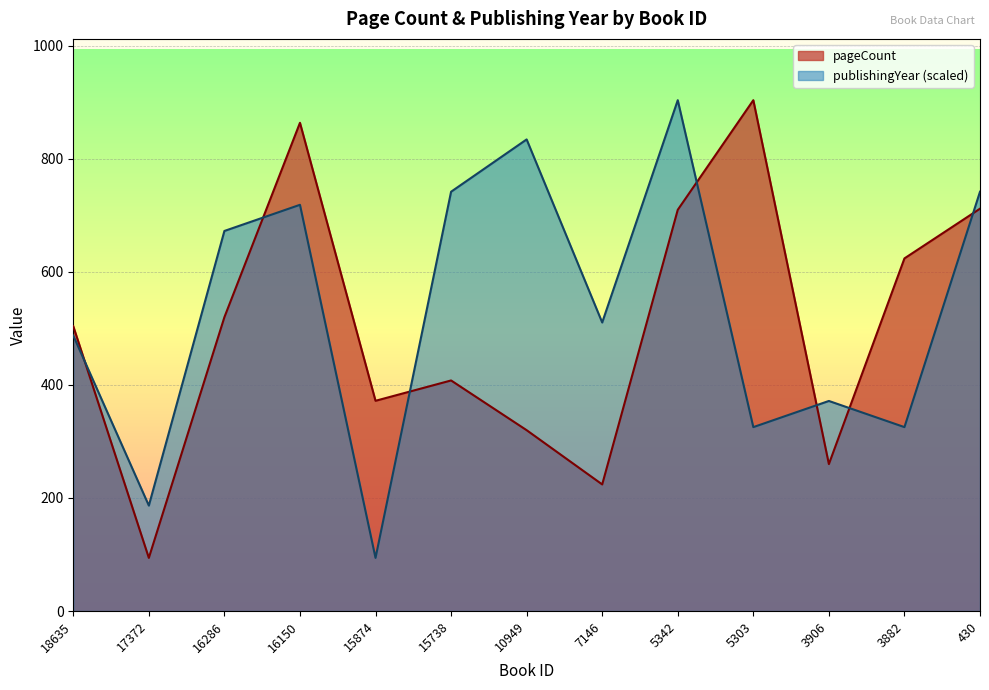

What is the value of the publishingYear point at the 2nd from the left?

186.6